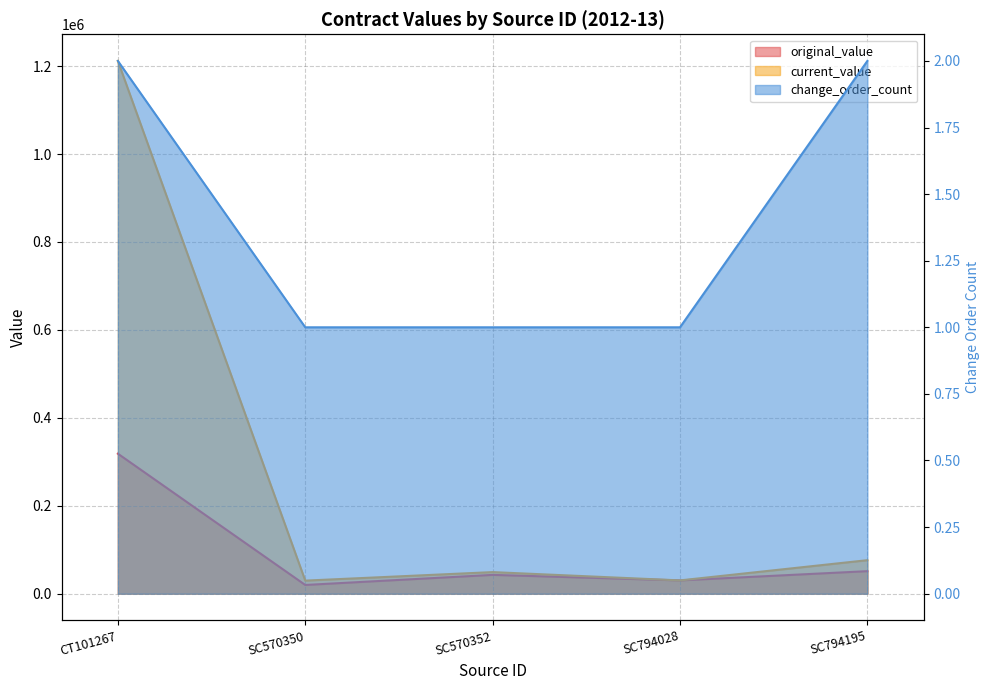

What is the maximum value for current_value?

1211760